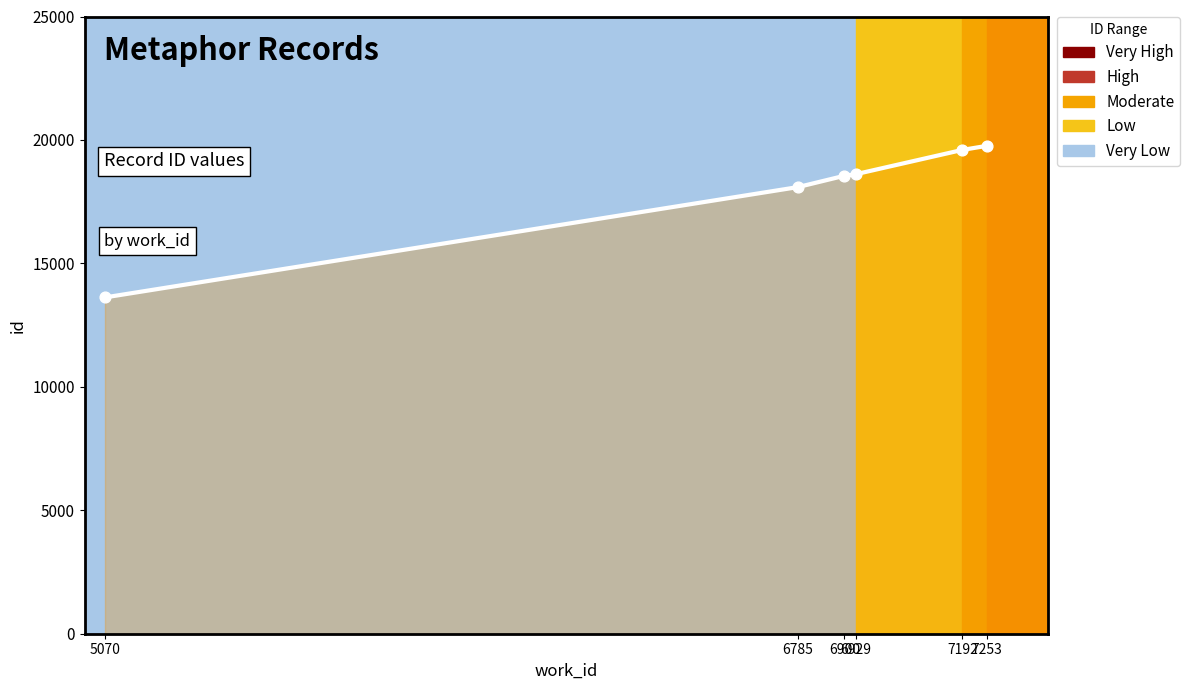

What is the change in value from 5070 to 6900?

+4926